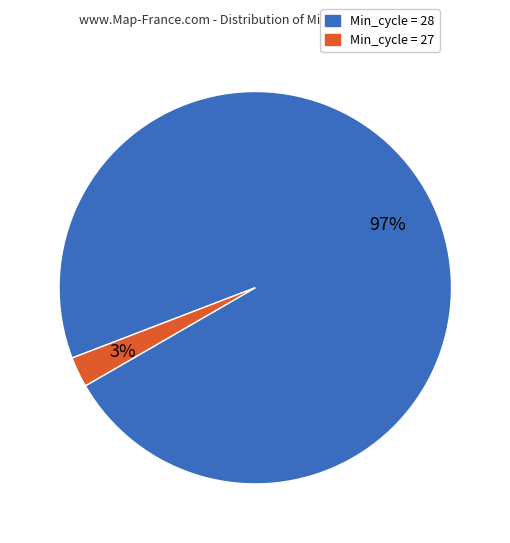

To the nearest percent, what is the average slice percentage?

50%